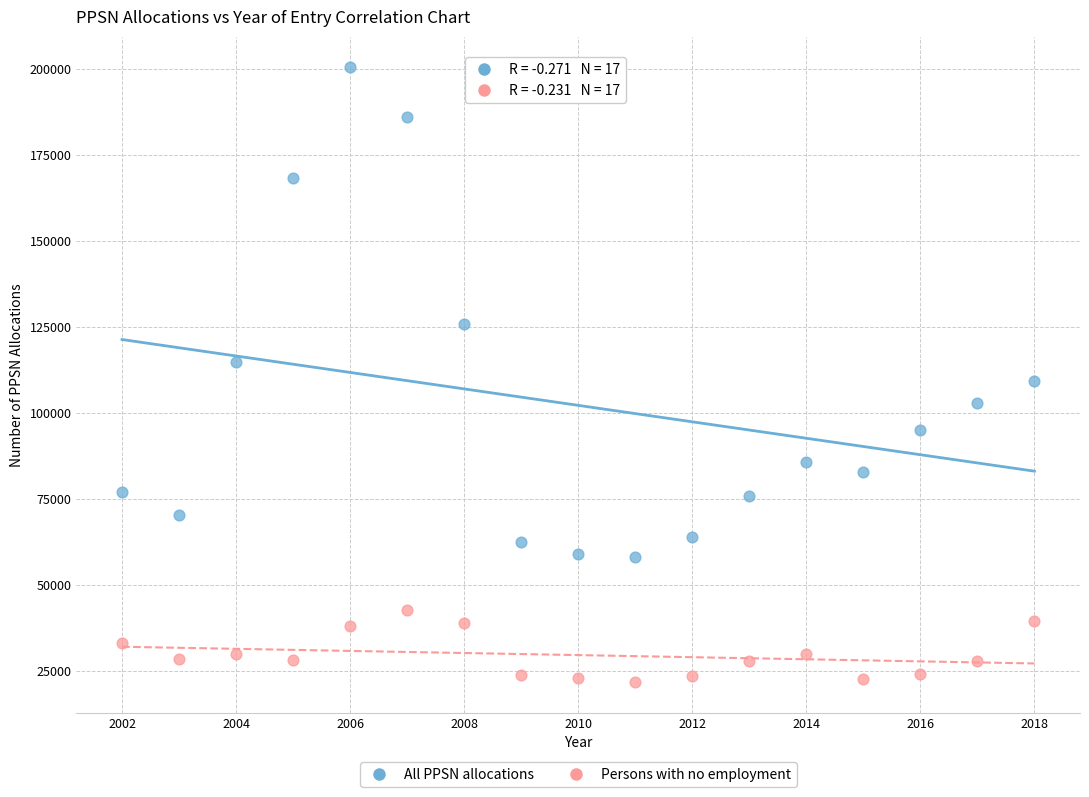

Across all data points, what is the range of Y values (max minus min)?

178777